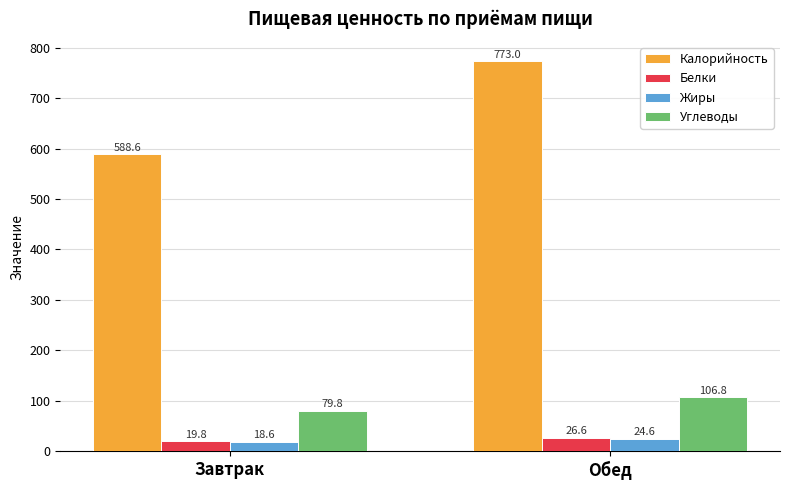

Rank the series by their maximum value, from highest to lowest.

Калорийность, Углеводы, Белки, Жиры